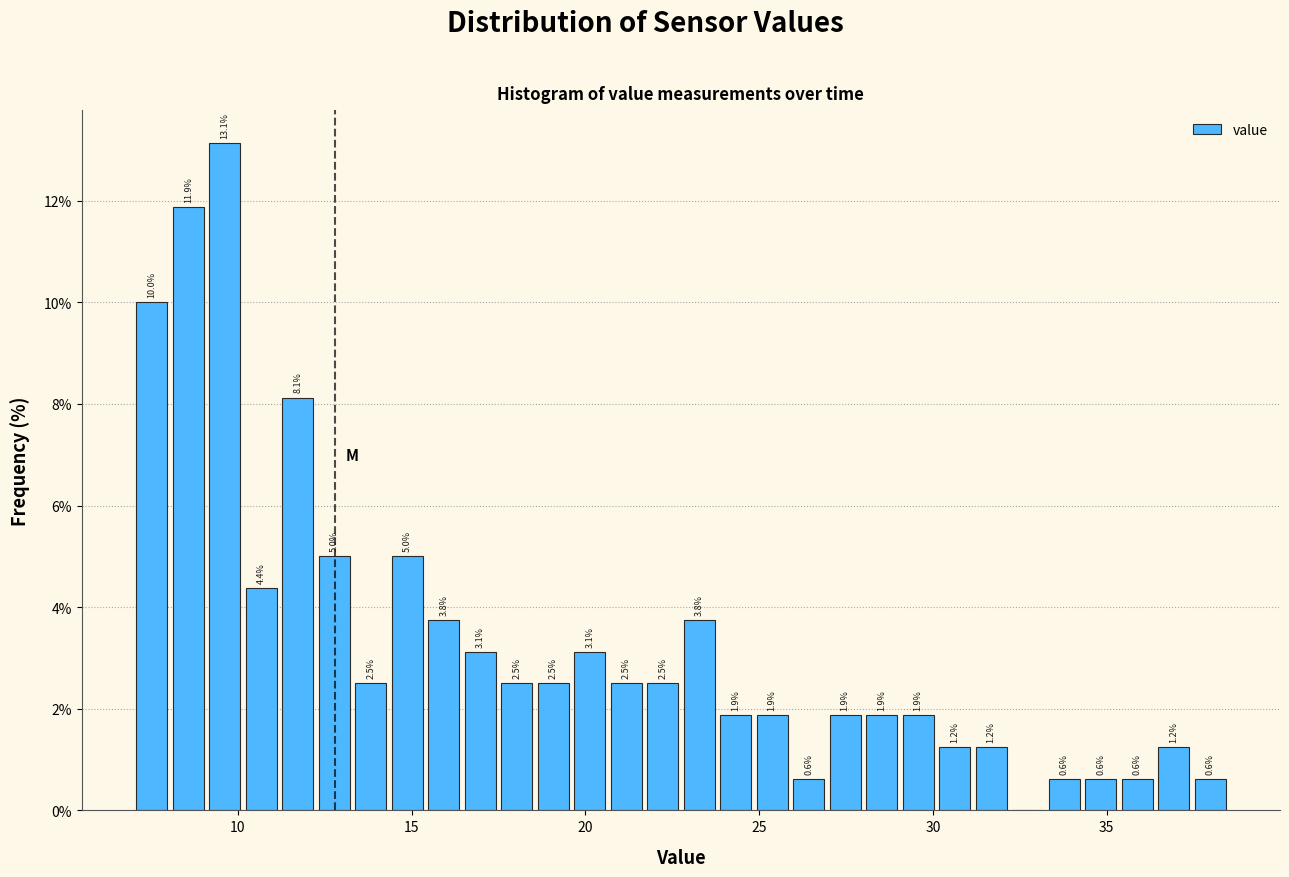

Read against the x-axis, roughly where is the centre of the tallest bar?

9.5